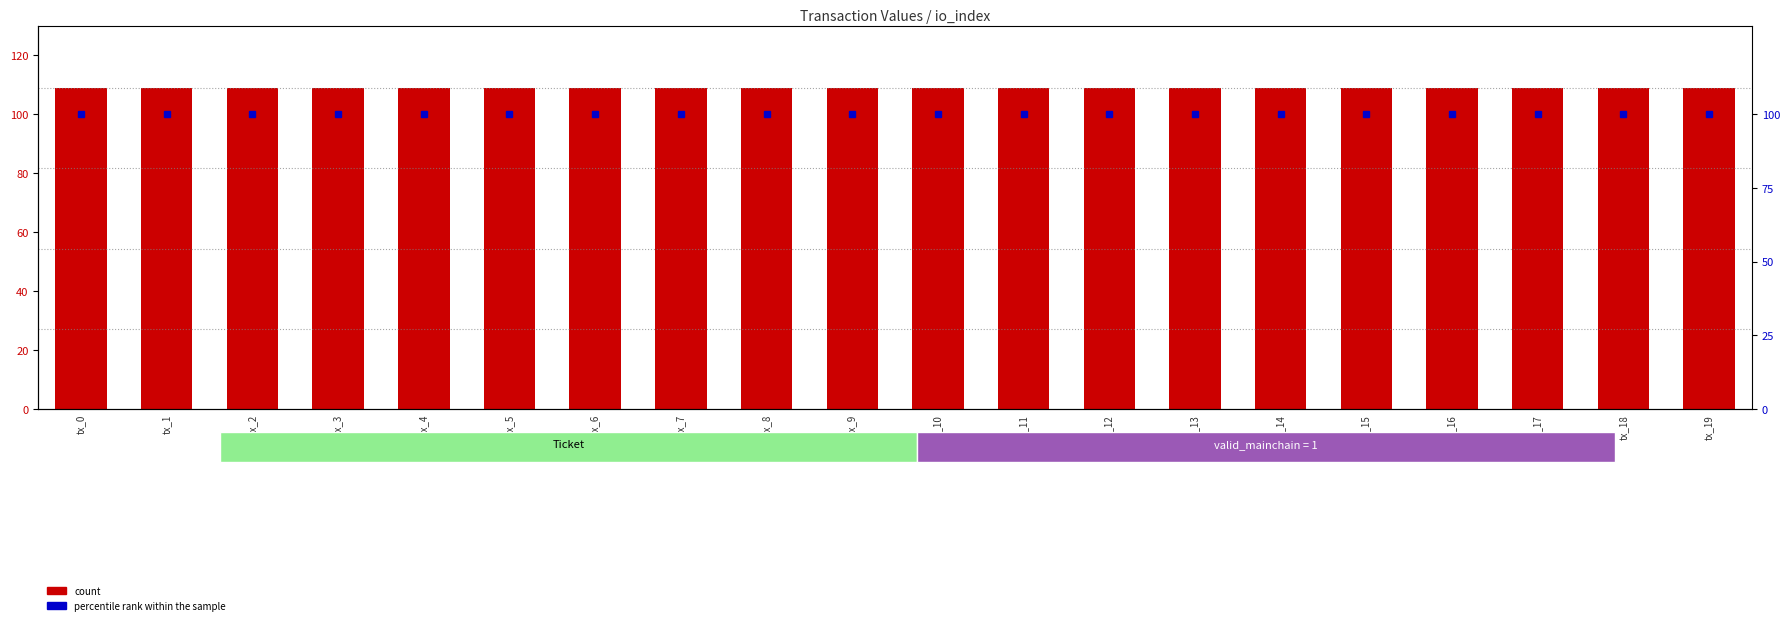

What is the average value of the percentile rank within the sample series?

100.0